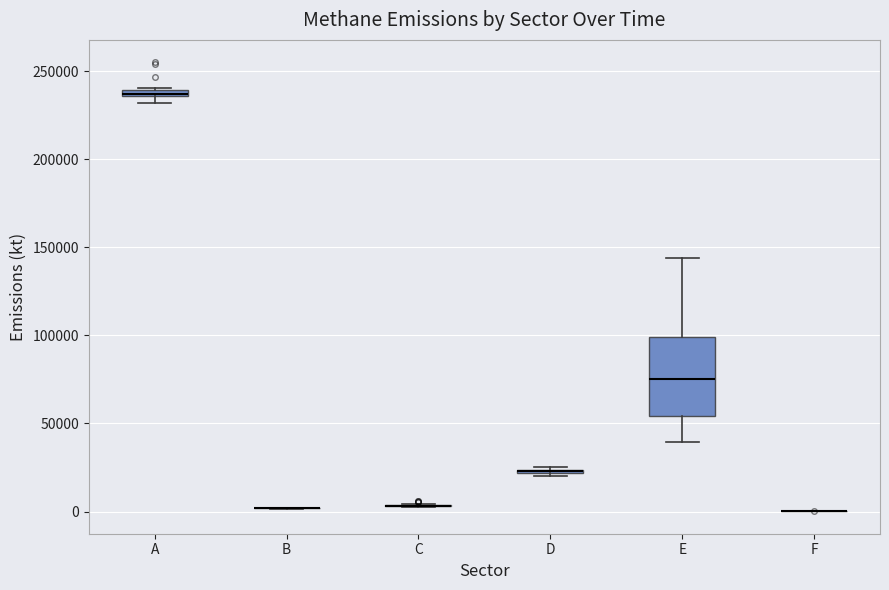

Comparing the boxes themselves (not the whiskers), which one is the tallest?

E